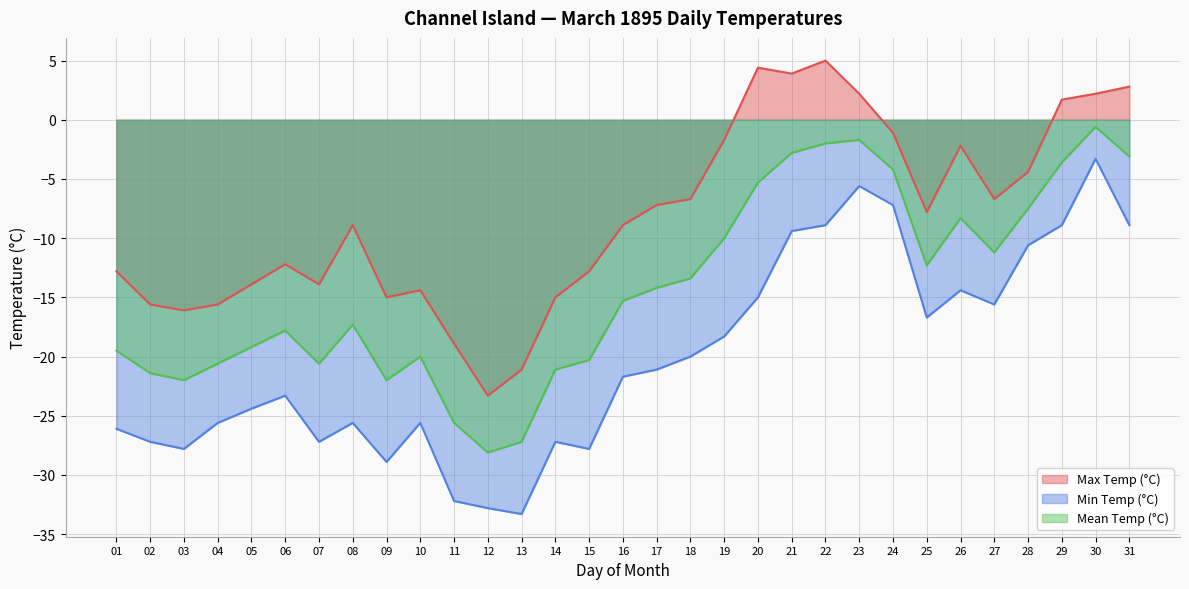

True or false: Max Temp (°C) and Min Temp (°C) cross at least once.

False